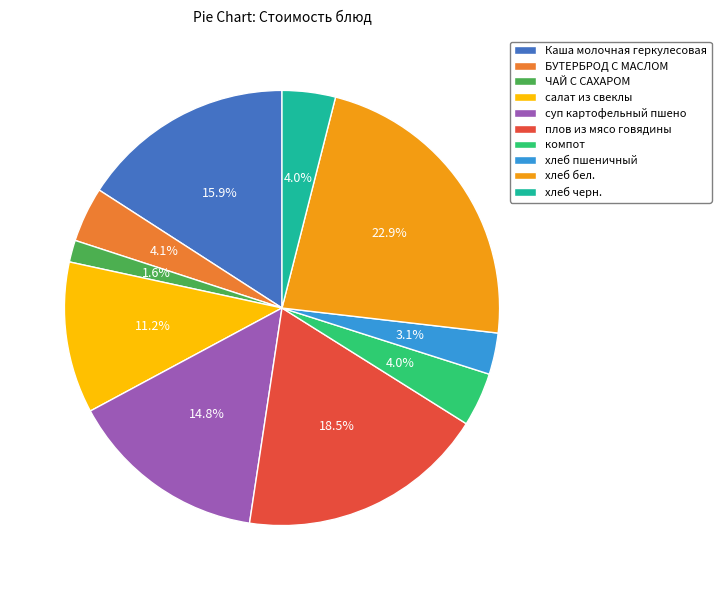

To the nearest percent, what is the difference between the хлеб пшеничный and компот slice percentages?

1%